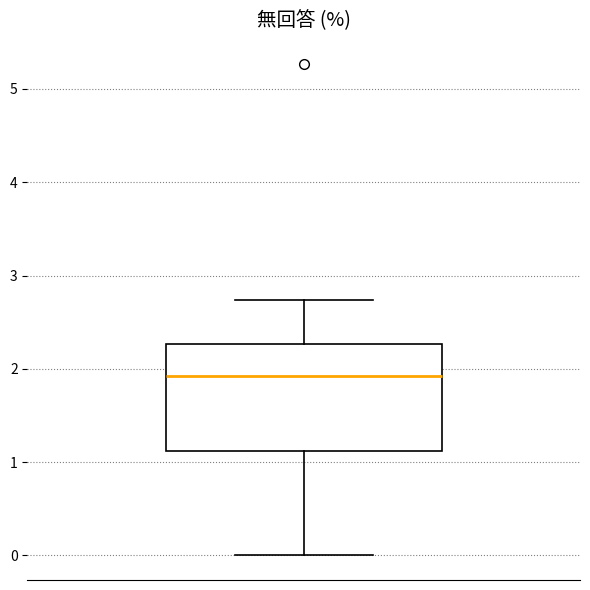

Read this box plot against the y-axis: the position of the median line, the range covered by the box, and the ends of both whiskers. The values are not printed on the chart, so give them approximately, as read against the axis.

median 1.9, box 1.1 to 2.3, whiskers 0.0 to 2.7